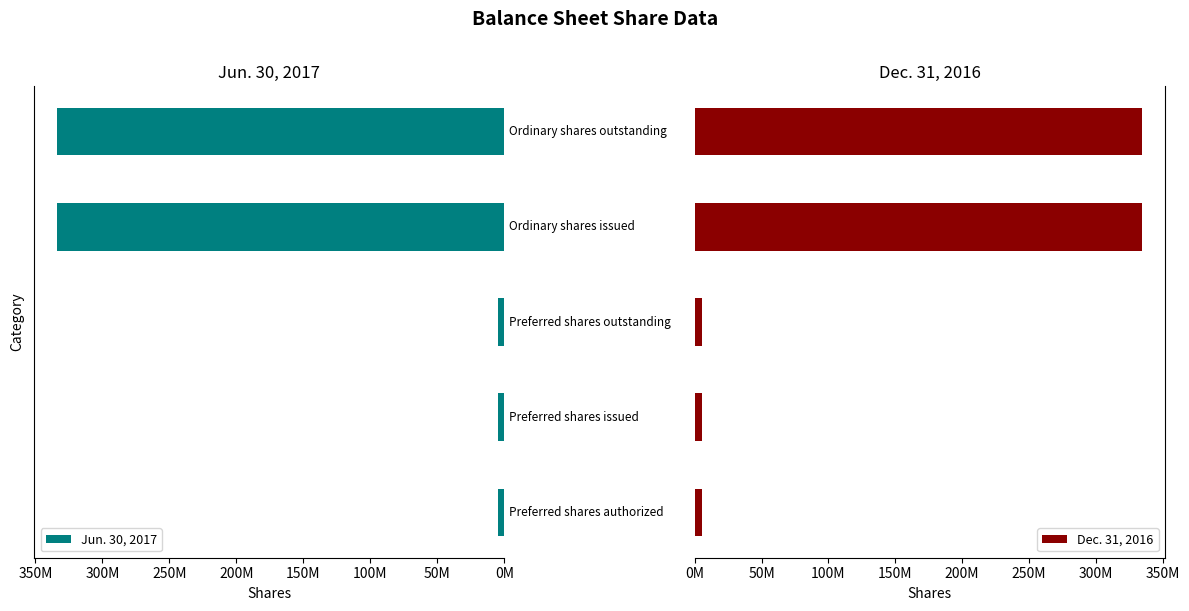

Which series has the widest spread of values?

Dec. 31, 2016